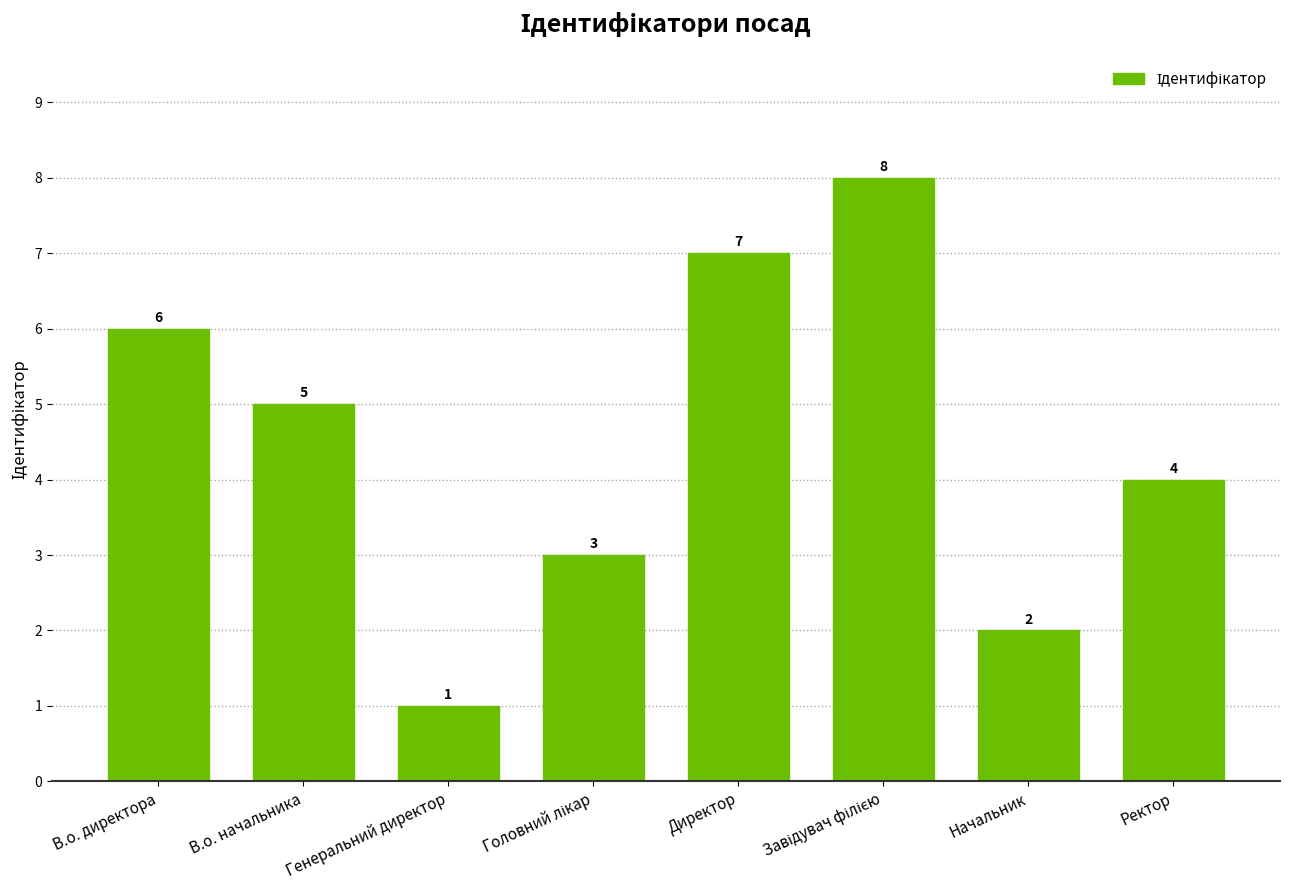

What is the change in value from В.о. начальника to Ректор?

-1